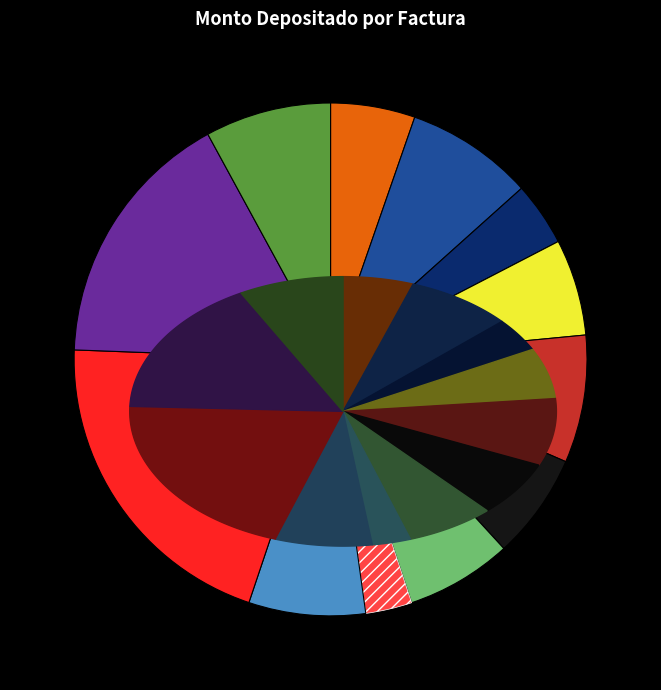

Is there any slice that represents more than half of the pie?

No